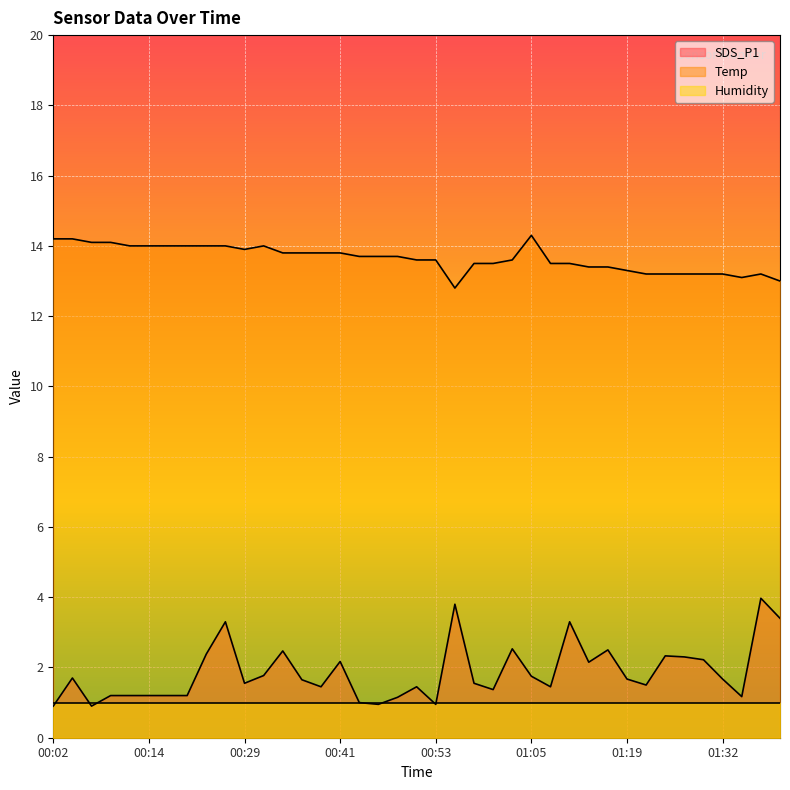

Rank the series by their maximum value, from highest to lowest.

Temp, SDS_P1, Humidity